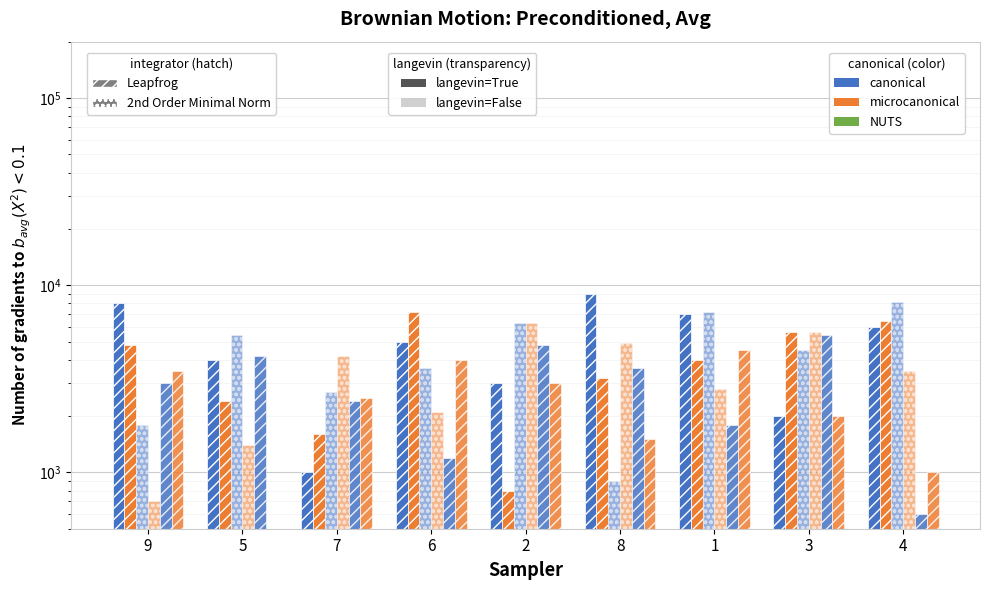

True or false: col_5 has a value of 561 at 4.

False